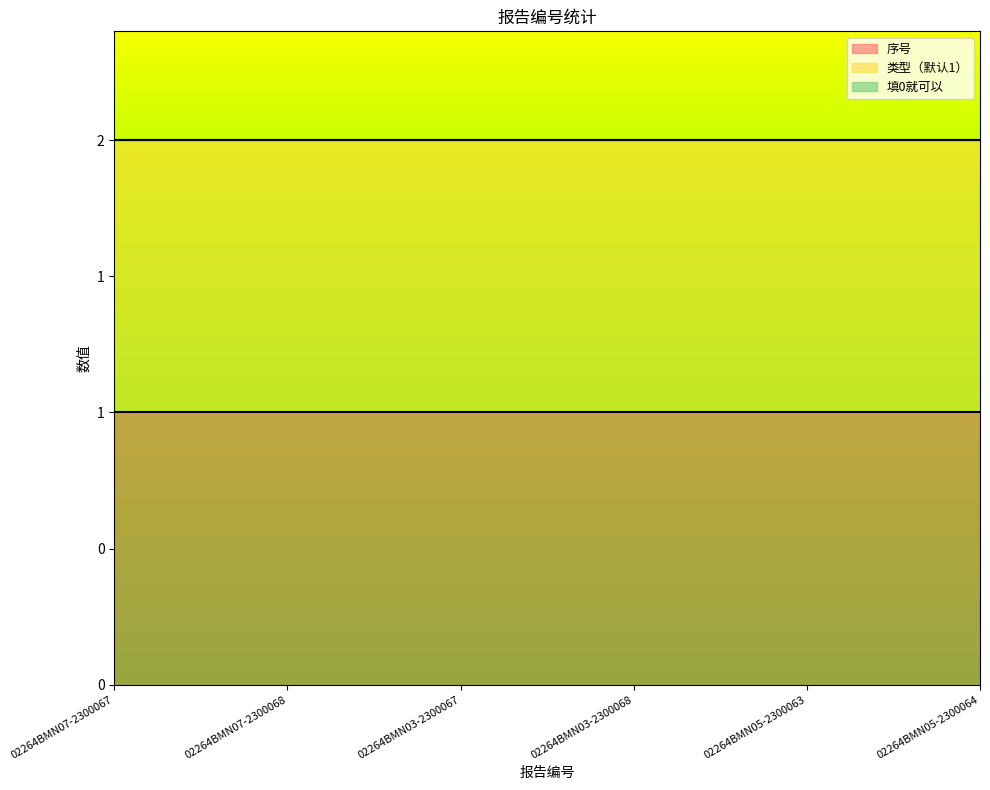

At how many categories does at least one series exceed 0?

6